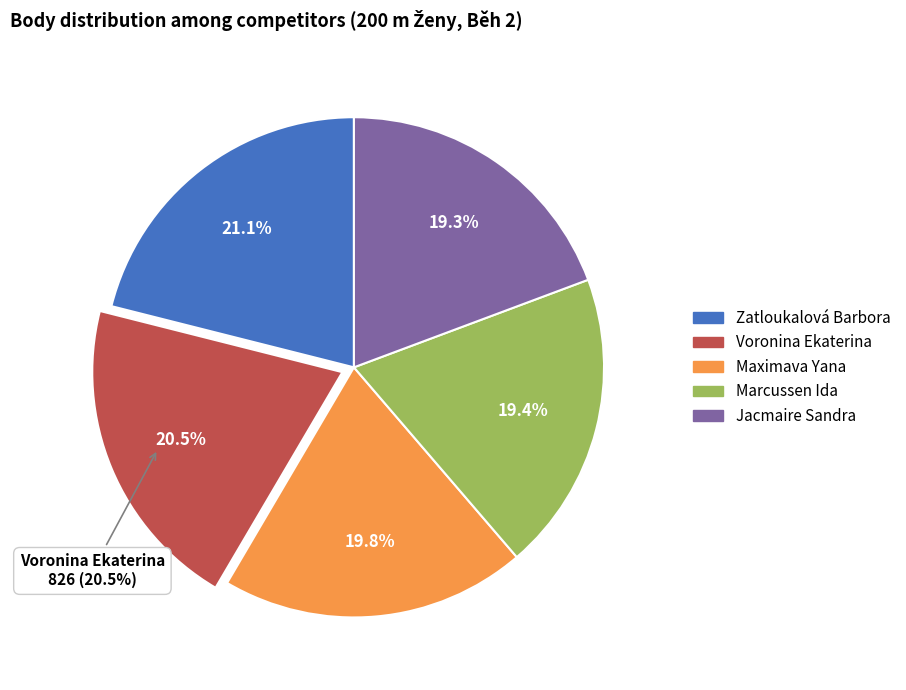

Which has a higher value, Zatloukalová Barbora or Marcussen Ida?

Zatloukalová Barbora